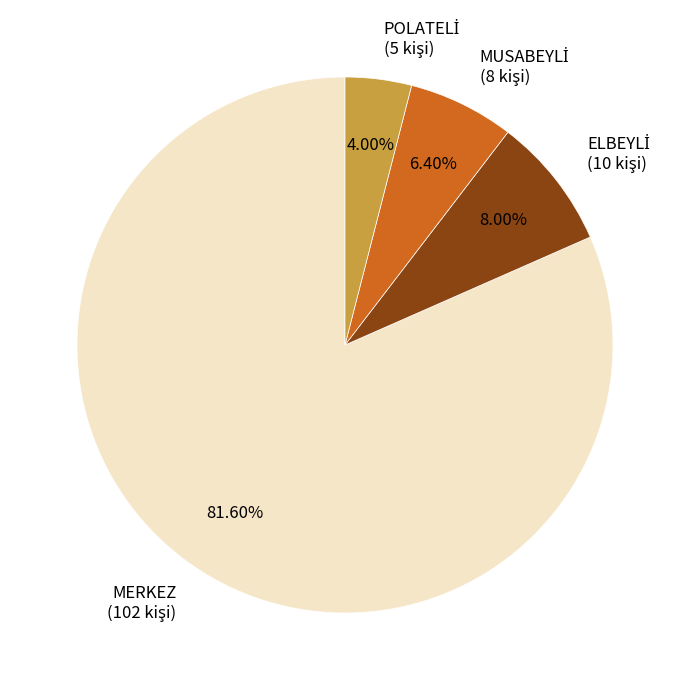

What is the majority slice?

MERKEZ